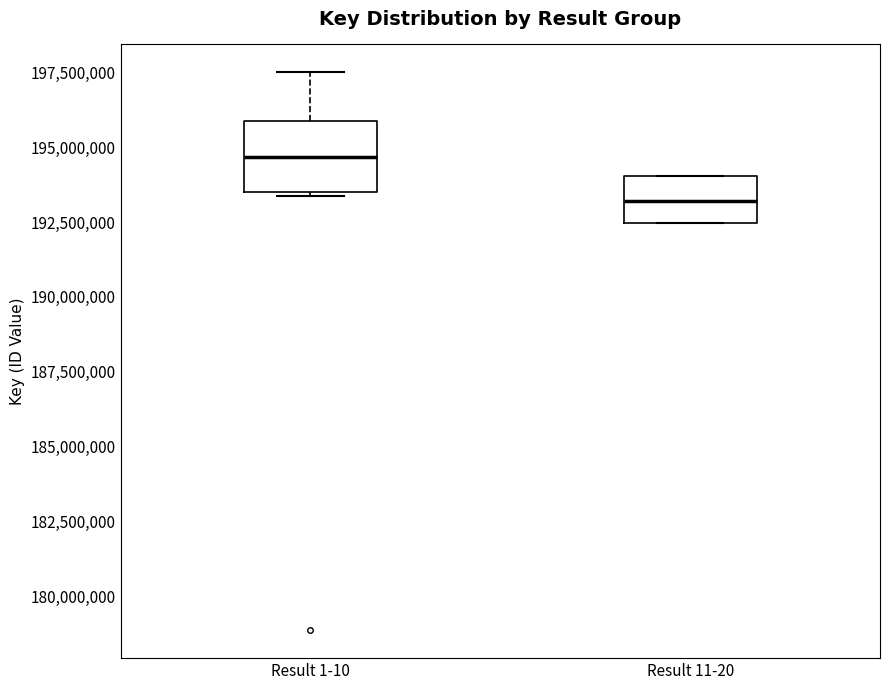

Which box is the tallest, from its lower edge to its upper edge?

Result 1-10